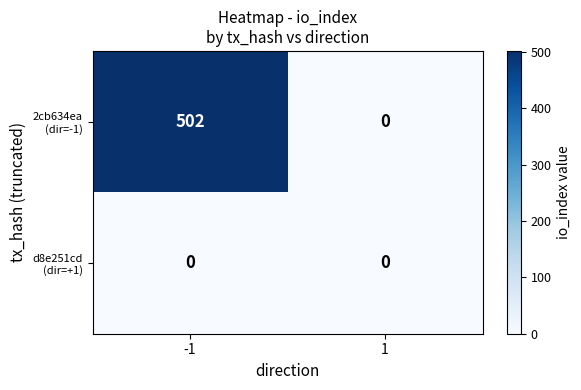

What is the maximum value shown in the chart?

502